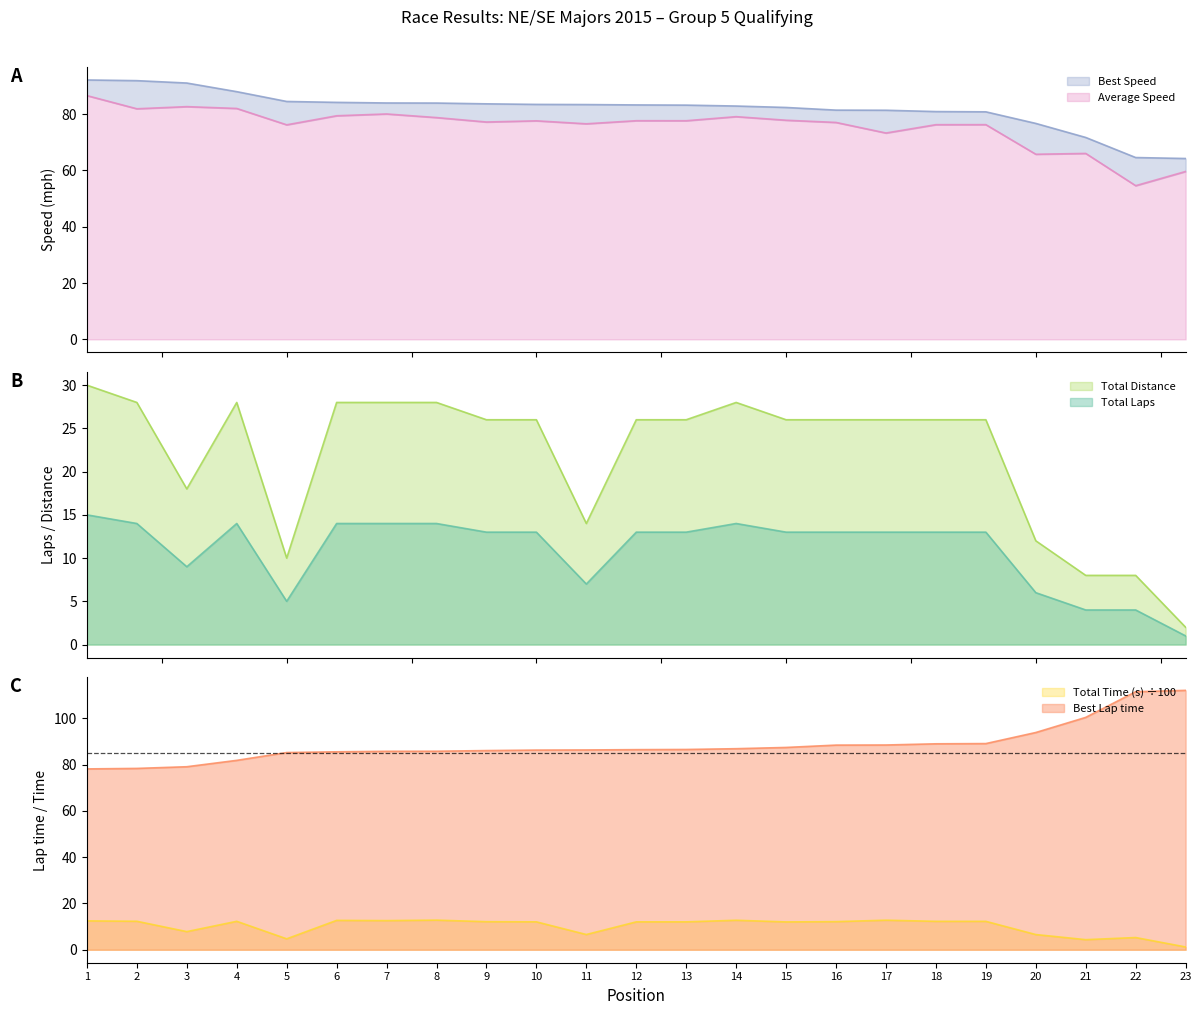

What is the minimum value shown in the chart?

1.0